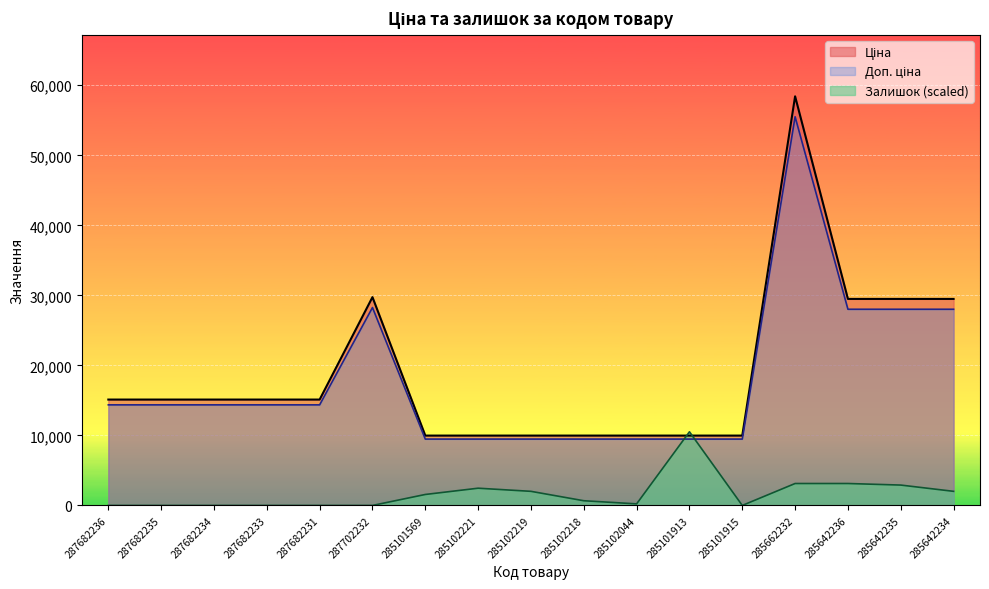

What is the total value across all series at 285642235?

60417.3